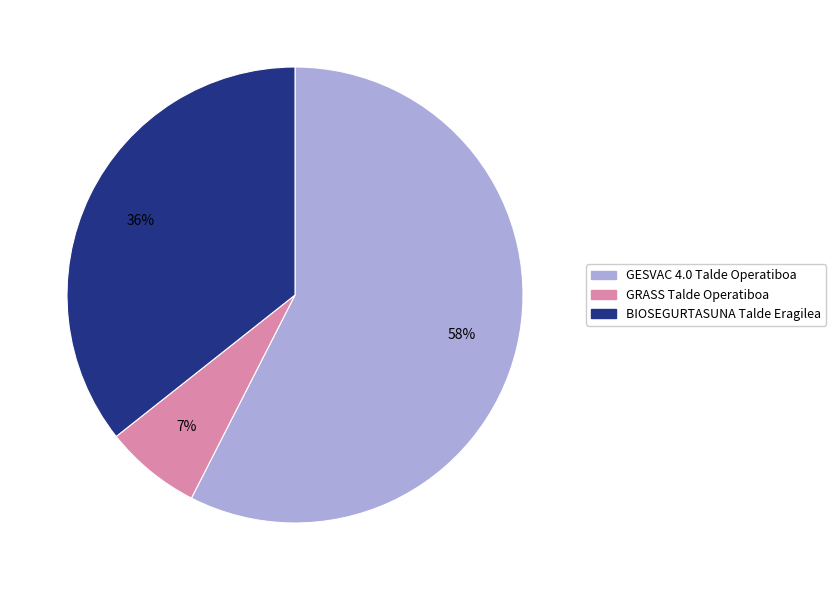

How many slices are in this pie chart?

3